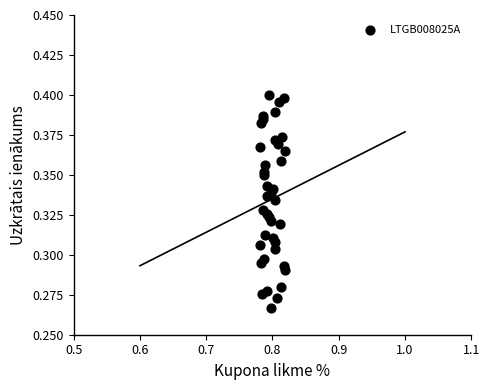

How many points are shown in the scatter plot?

40